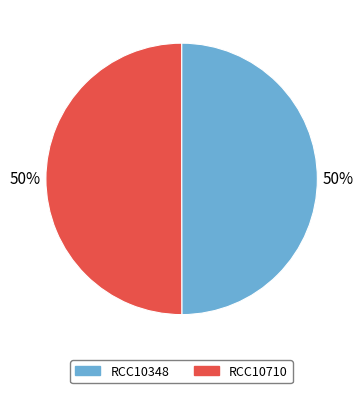

Approximately how many times larger is the value at RCC10710 compared to RCC10348?

1.0